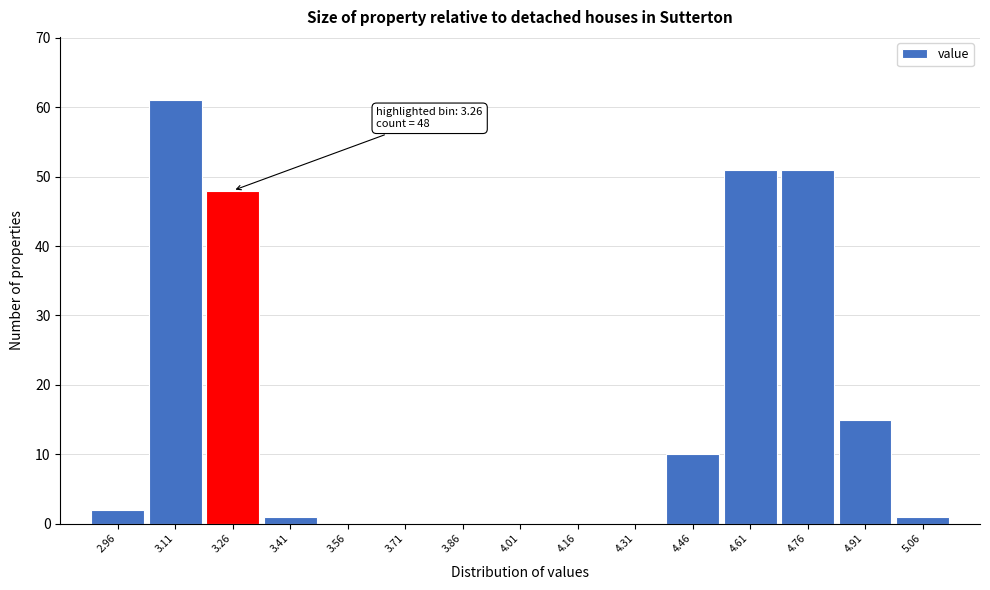

Which range on the x-axis has the tallest bar?

3.04 to 3.18